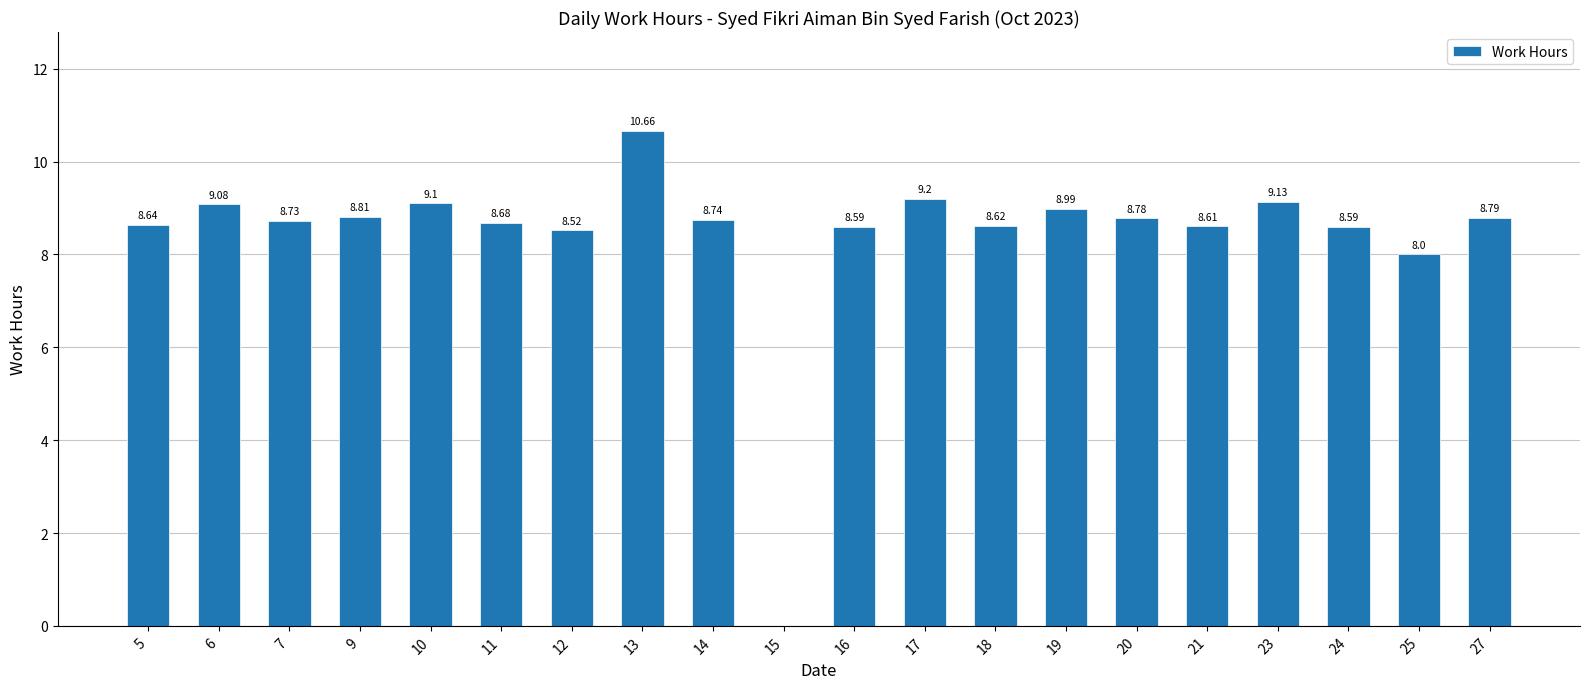

Approximately how many times larger is the value at 27 compared to 20?

1.0